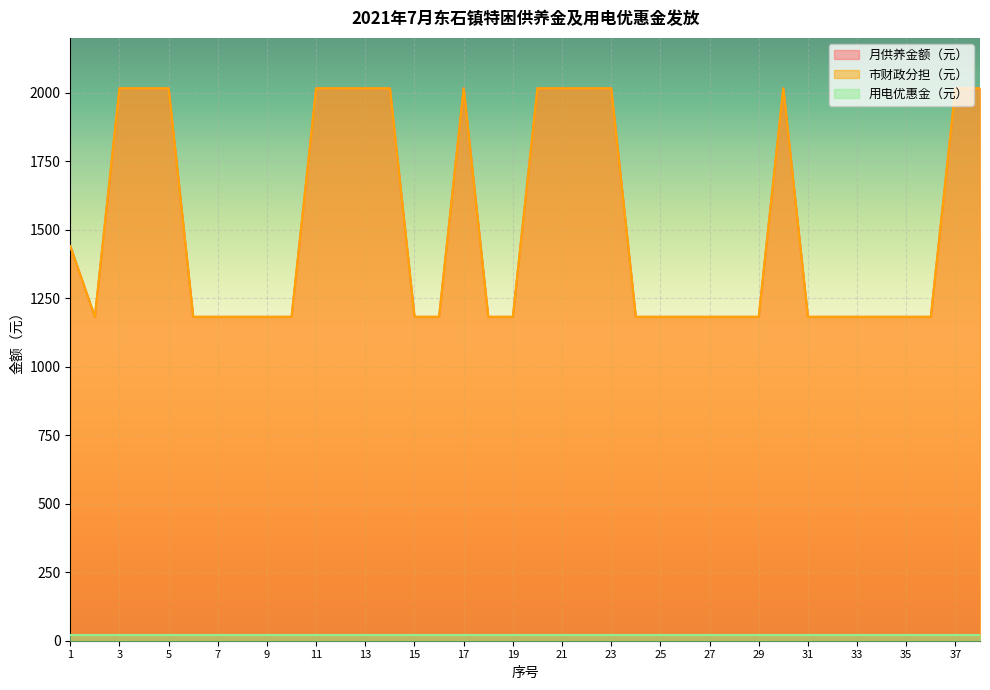

How many categories are shown in the chart?

38